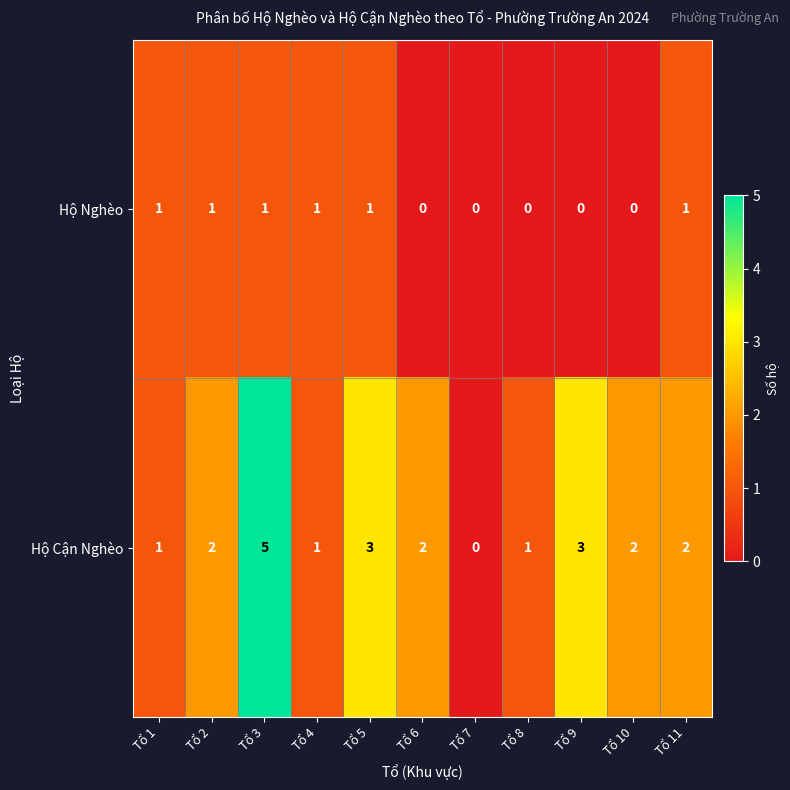

What is the highest value of the Hộ Cận Nghèo series?

5